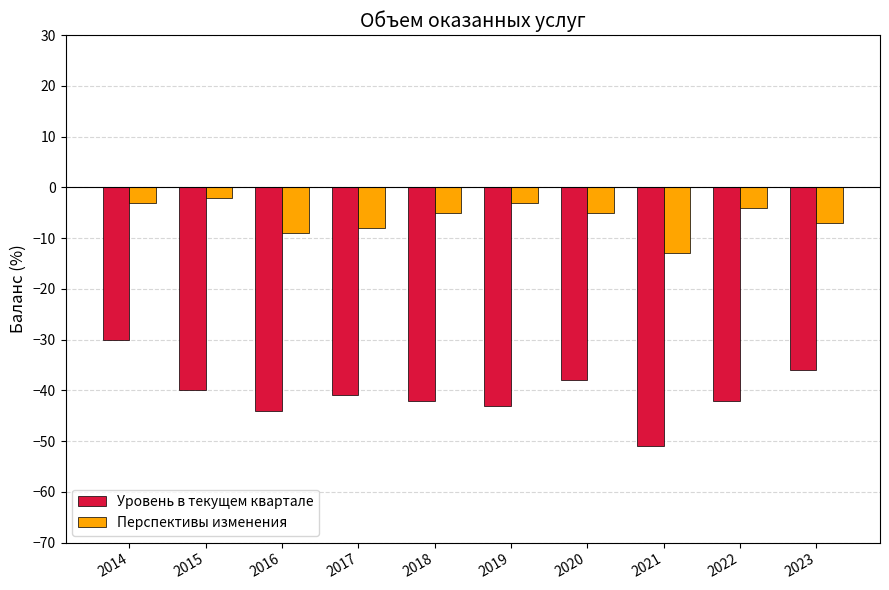

Between 2017 and 2022, which series saw the biggest shift?

Перспективы изменения